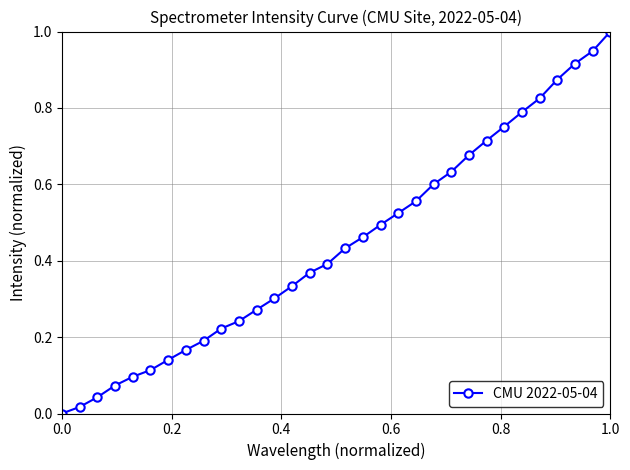

What is the difference between the maximum and minimum values?

1.0